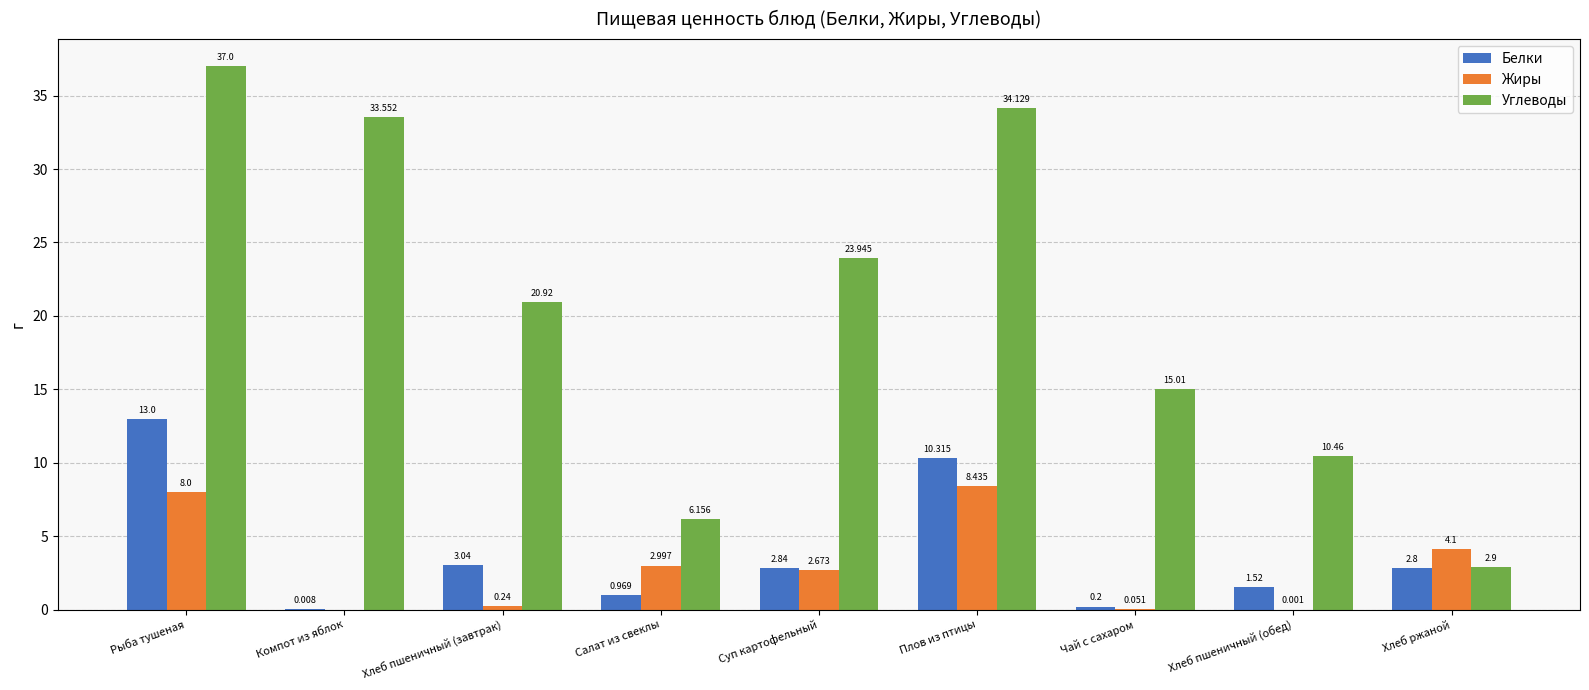

Between Салат из свеклы and Плов из птицы, which series saw the biggest shift?

Углеводы